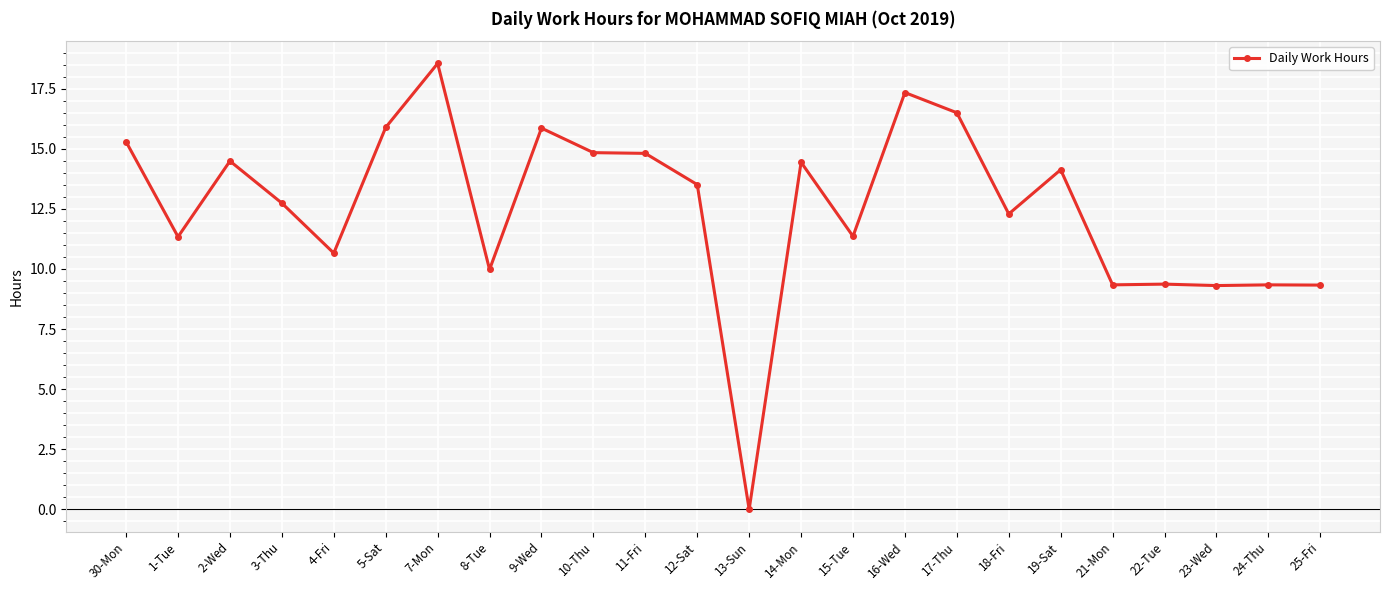

What is the difference between the maximum and second lowest values?

9.2